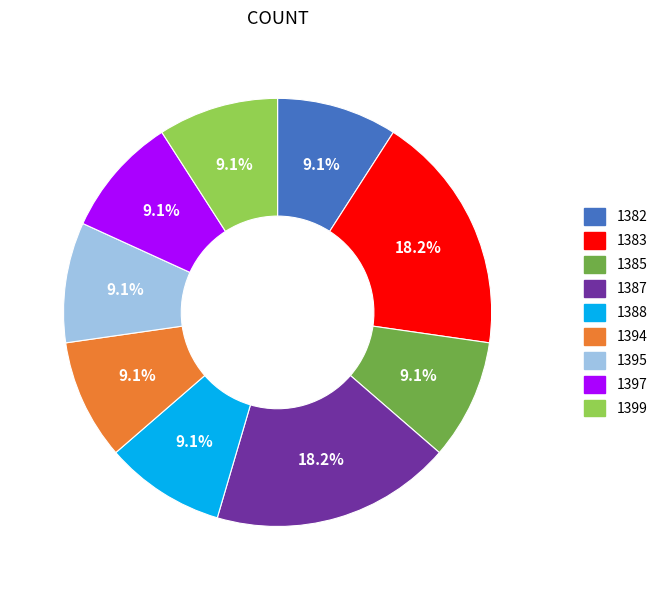

To the nearest percent, what portion does 1382 represent?

9%